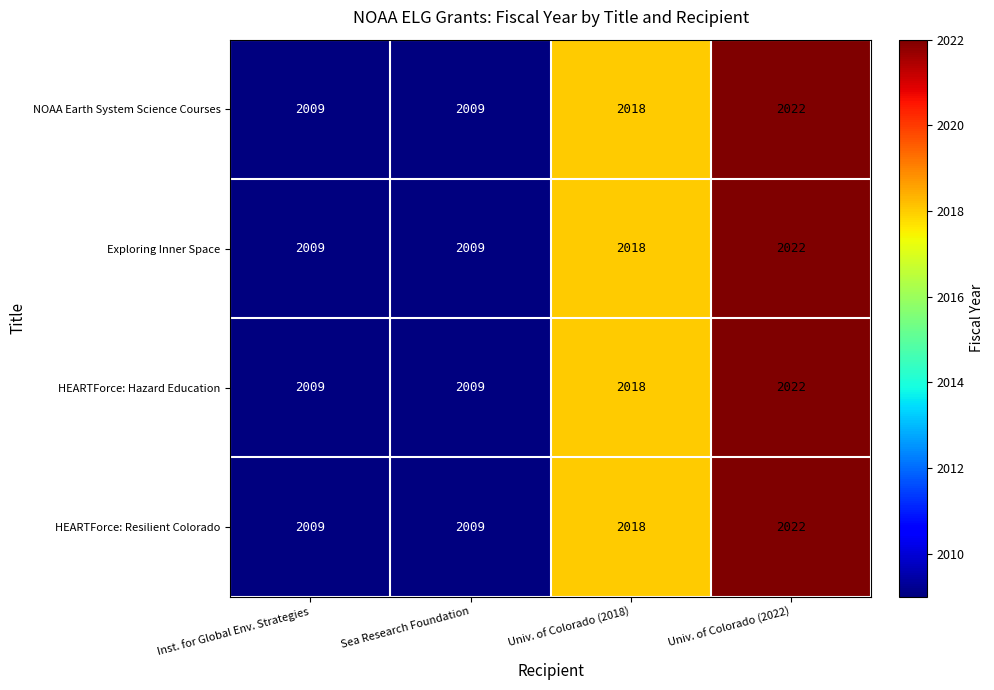

What is the lowest value of the HEARTForce: Hazard Education series?

2009